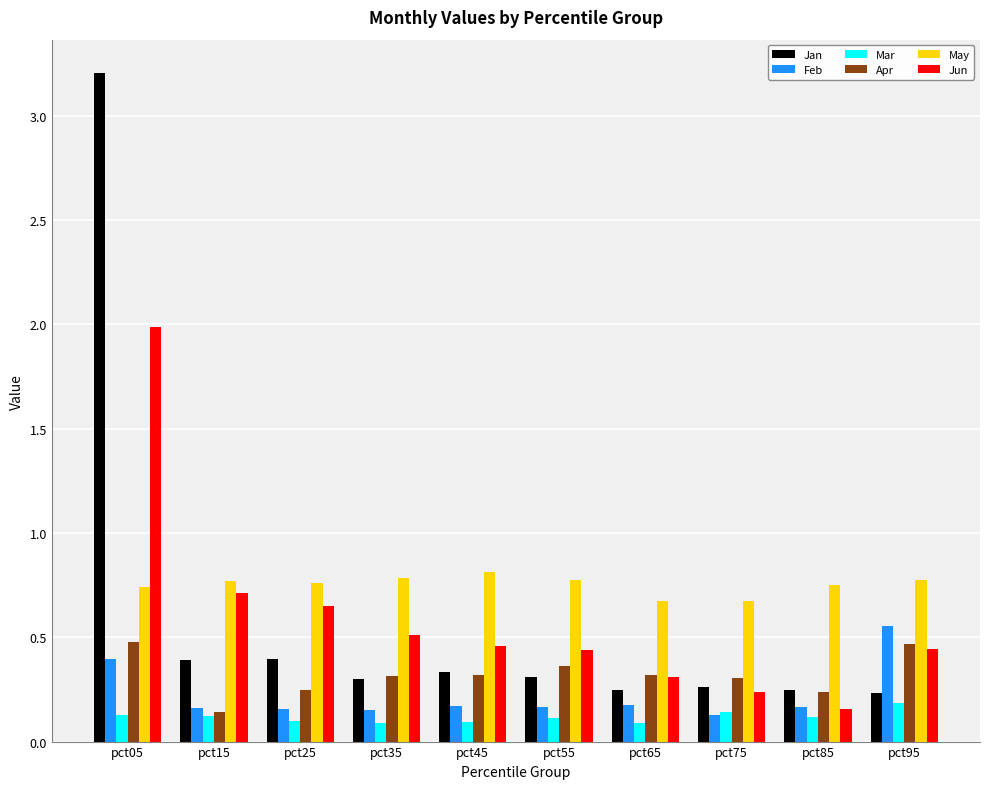

Which series changed the most between pct05 and pct95?

Jan